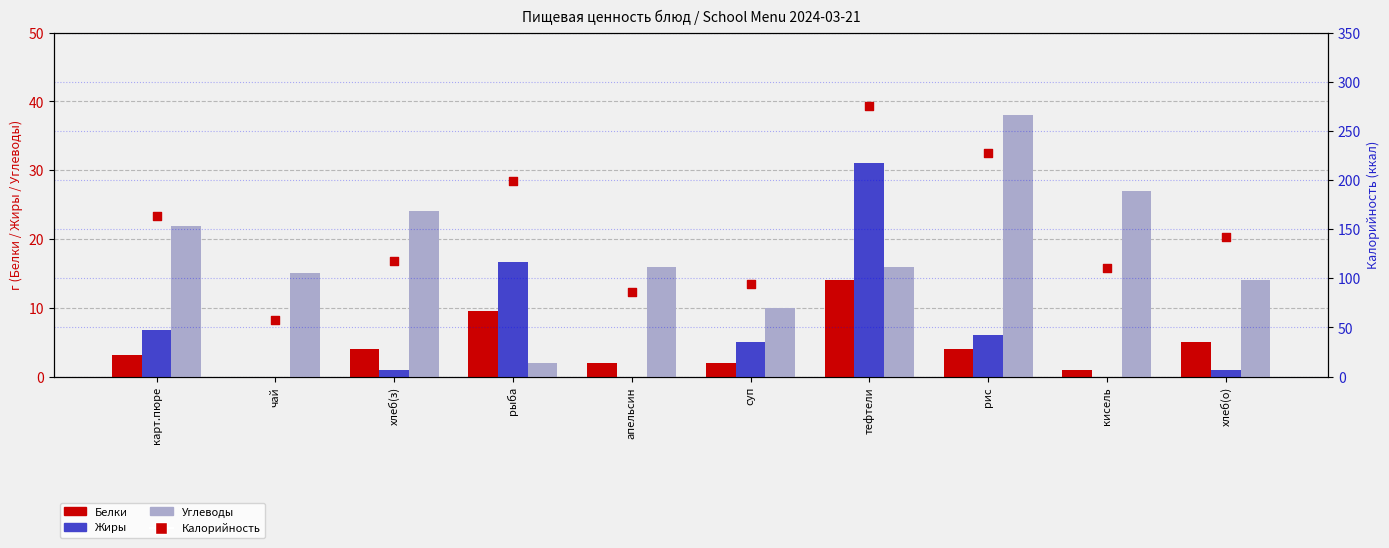

At which category is the sum across all series the highest?

тефтели